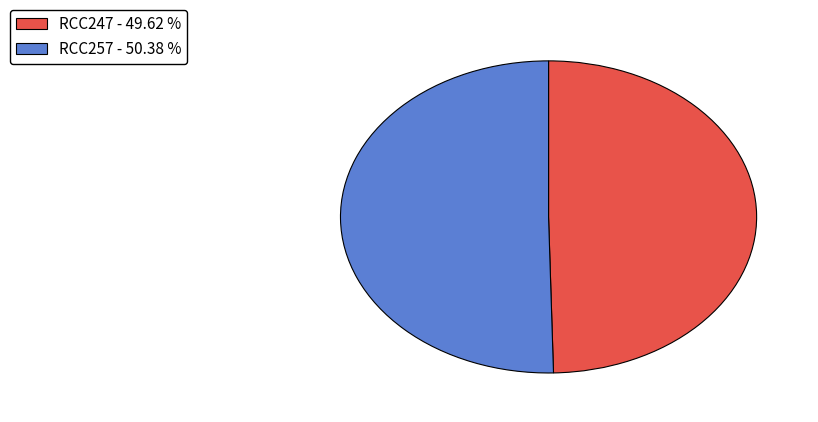

How many slices are in this pie chart?

2